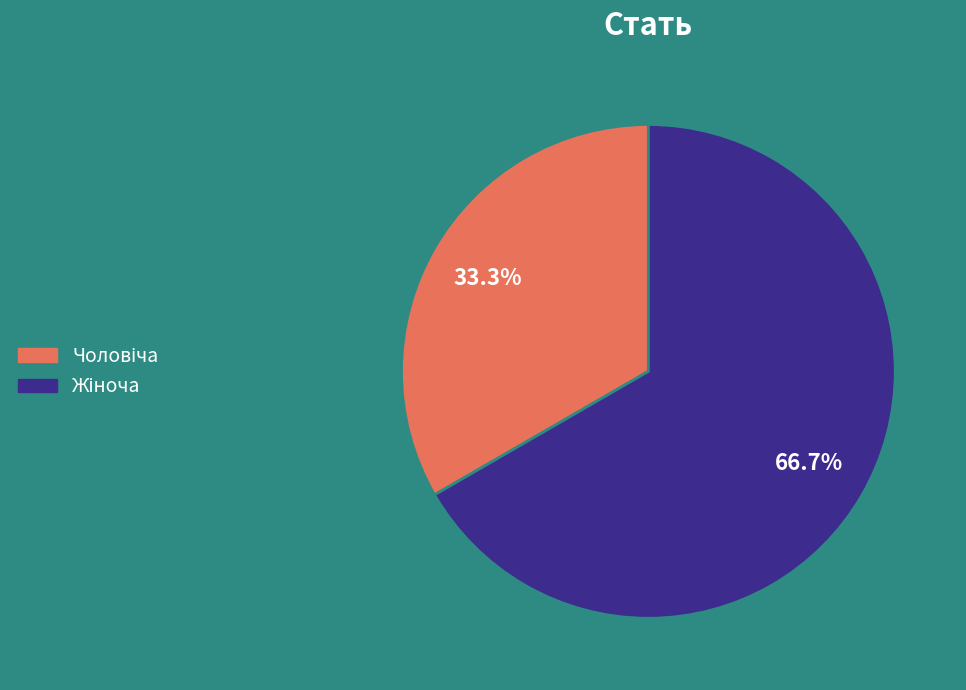

Is there a majority slice in this chart?

Yes